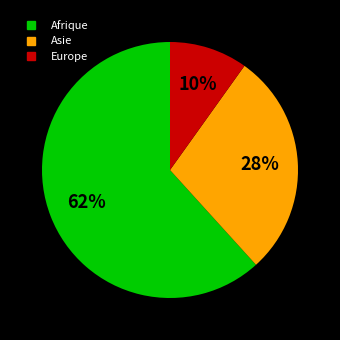

To the nearest percent, what portion does Asie represent?

28%